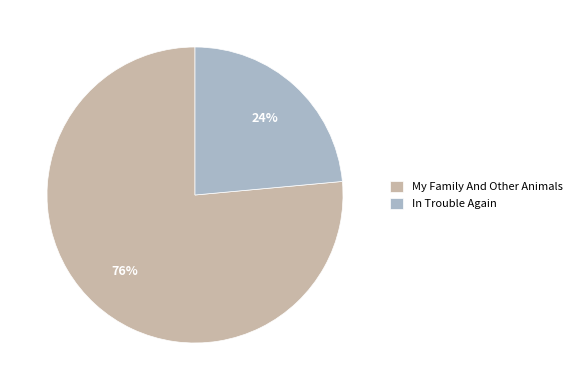

The My Family And Other Animals slice represents 76% of the pie. True or false?

True